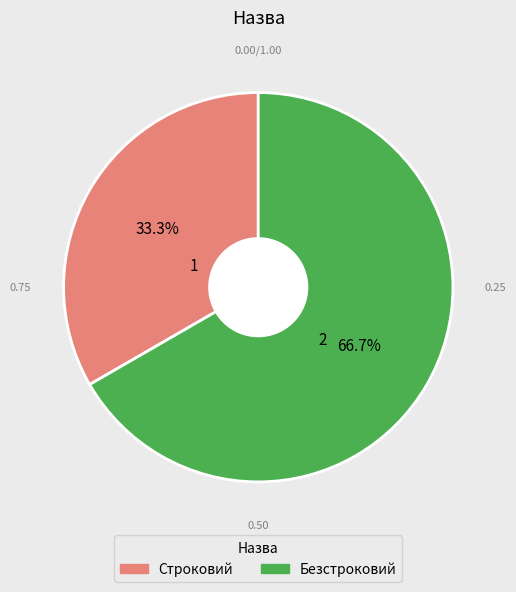

Is it true that Безстроковий is 67% of the pie?

True